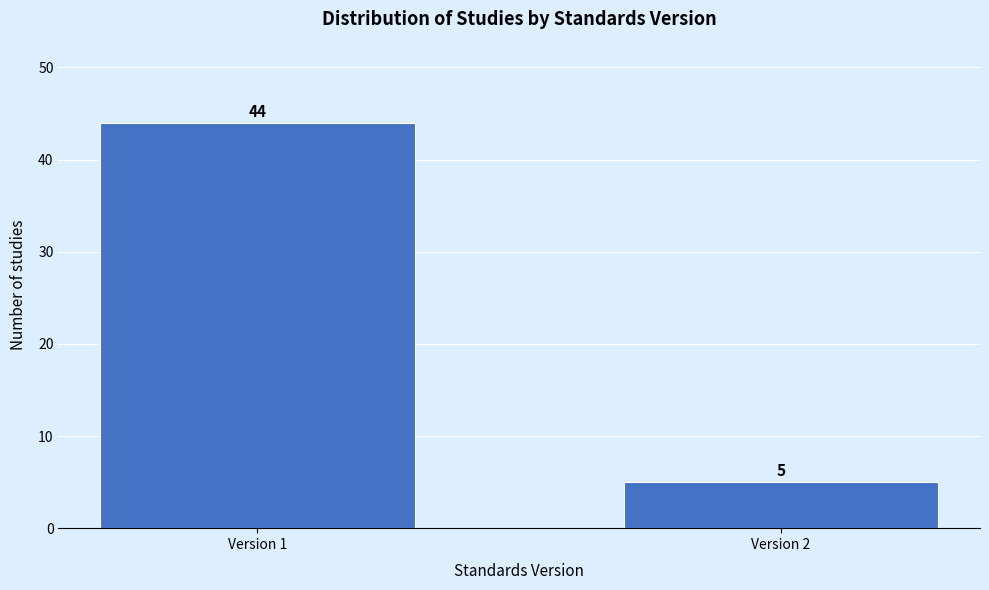

Reading right to left, what are all the values shown in this chart?

Version 2=5	Version 1=44